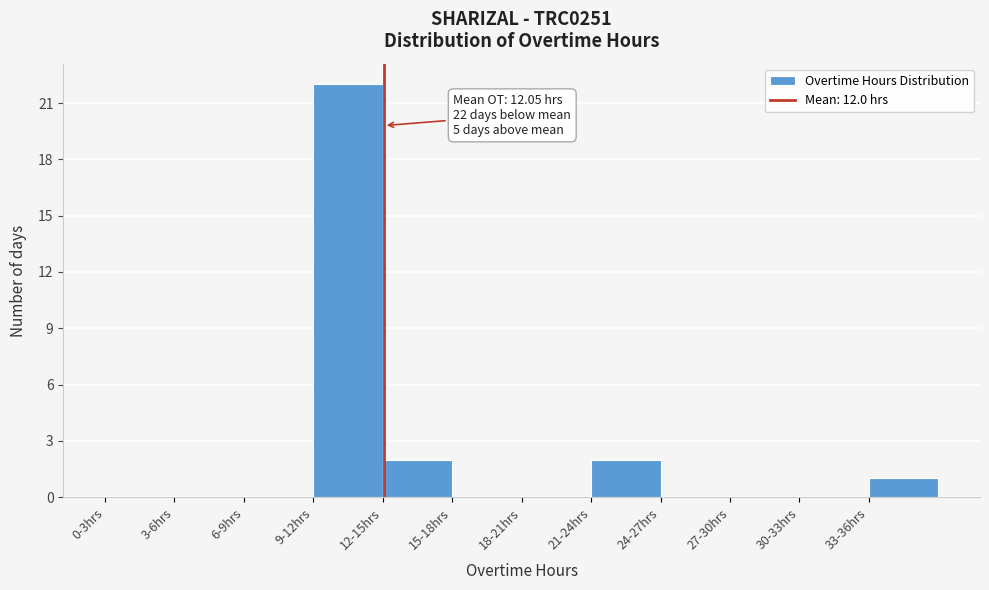

Reading right to left, transcribe all the data shown in this chart.

33-36hrs=1	30-33hrs=0	27-30hrs=0	24-27hrs=0	21-24hrs=2	18-21hrs=0	15-18hrs=0	12-15hrs=2	9-12hrs=22	6-9hrs=0	3-6hrs=0	0-3hrs=0